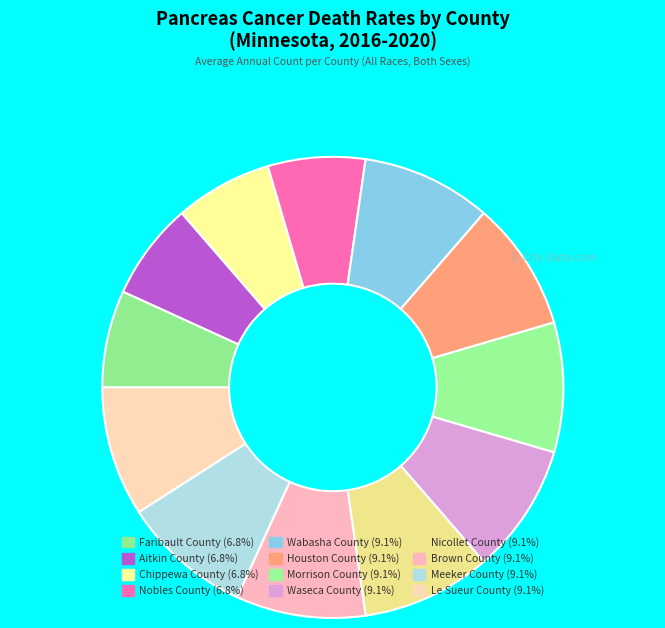

Is there a majority slice in this chart?

No